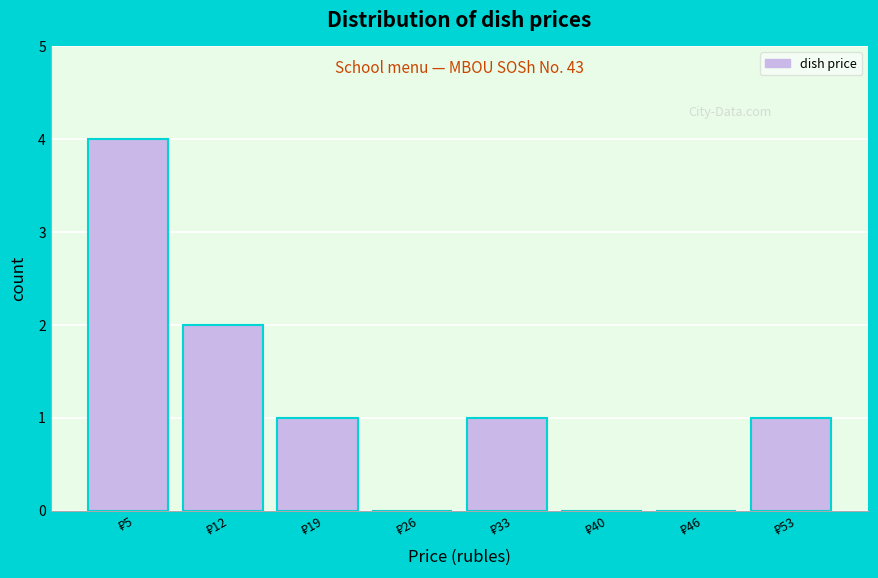

Which range on the x-axis has the tallest bar?

2 to 8